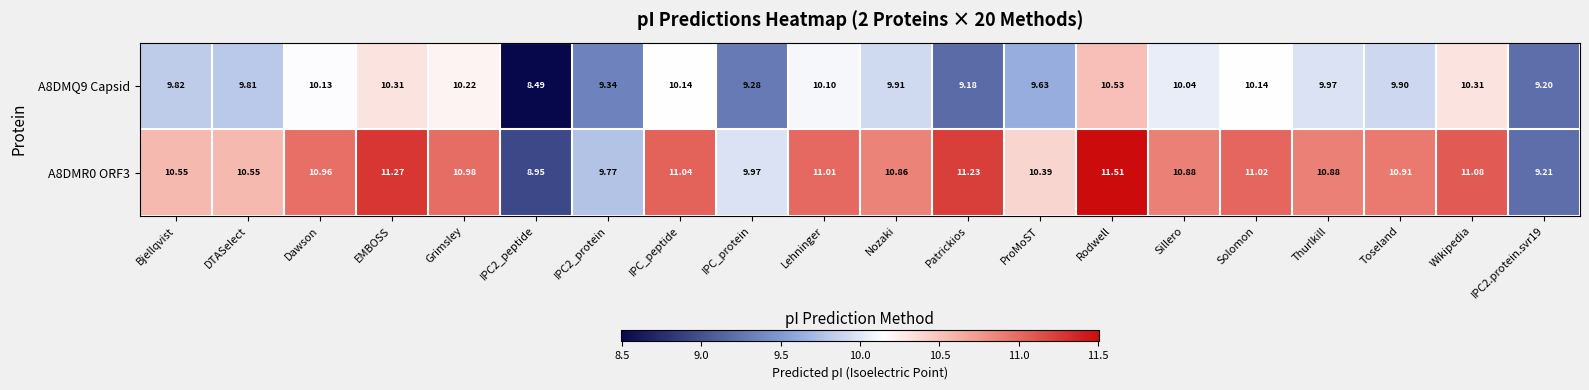

Rank the series by their average value, from highest to lowest.

A8DMR0 ORF3, A8DMQ9 Capsid